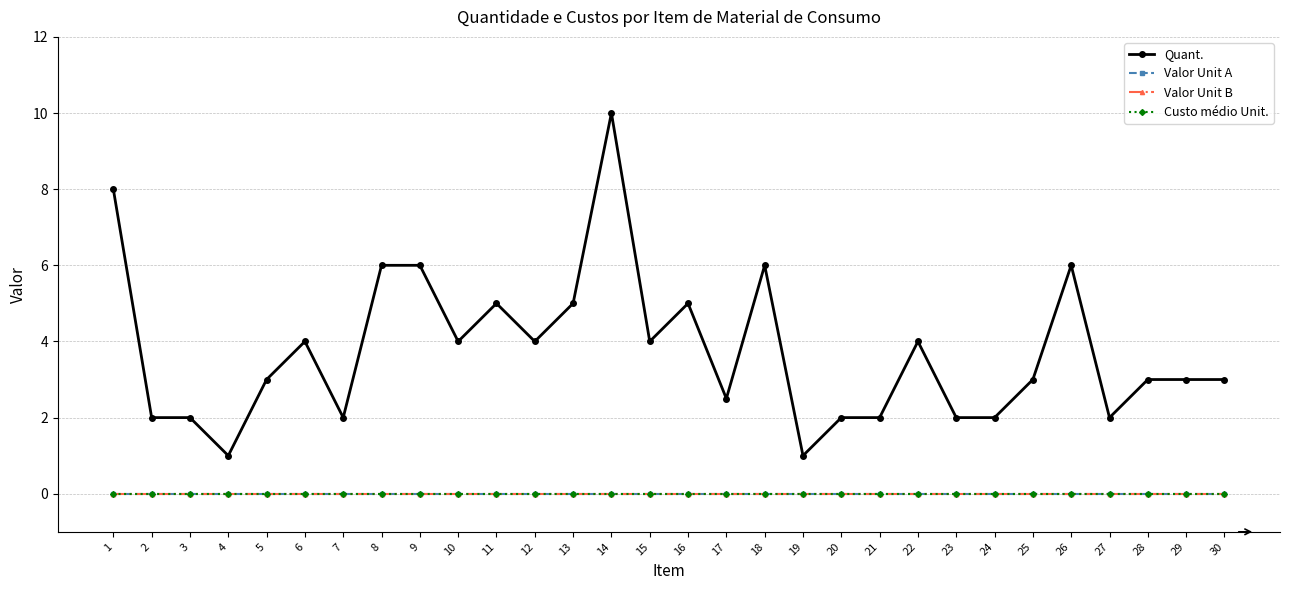

Is this an area chart (filled region under the line)?

No